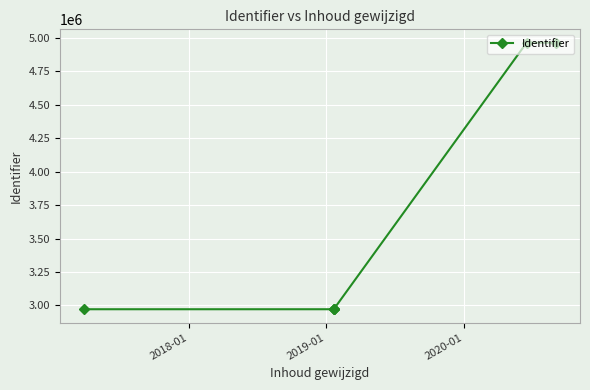

Between 2019-01 and 2020-01, which is larger?

2020-01